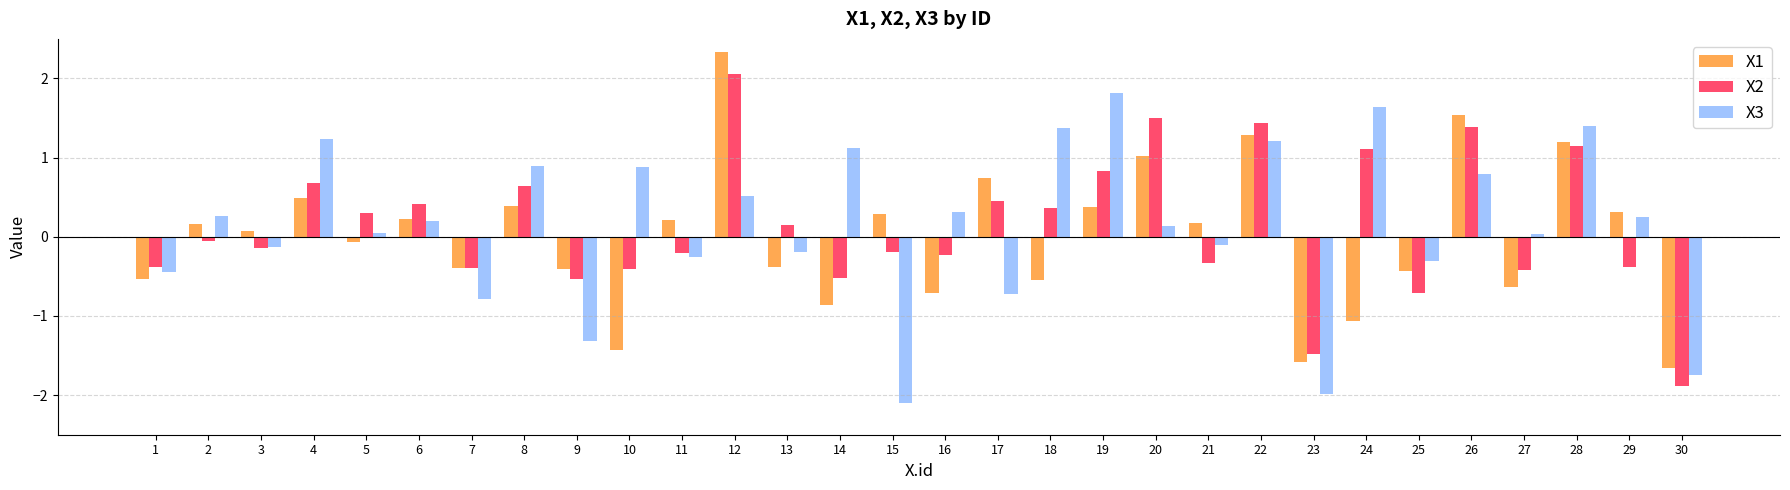

Rank the series by their maximum value, from lowest to highest.

X3, X2, X1